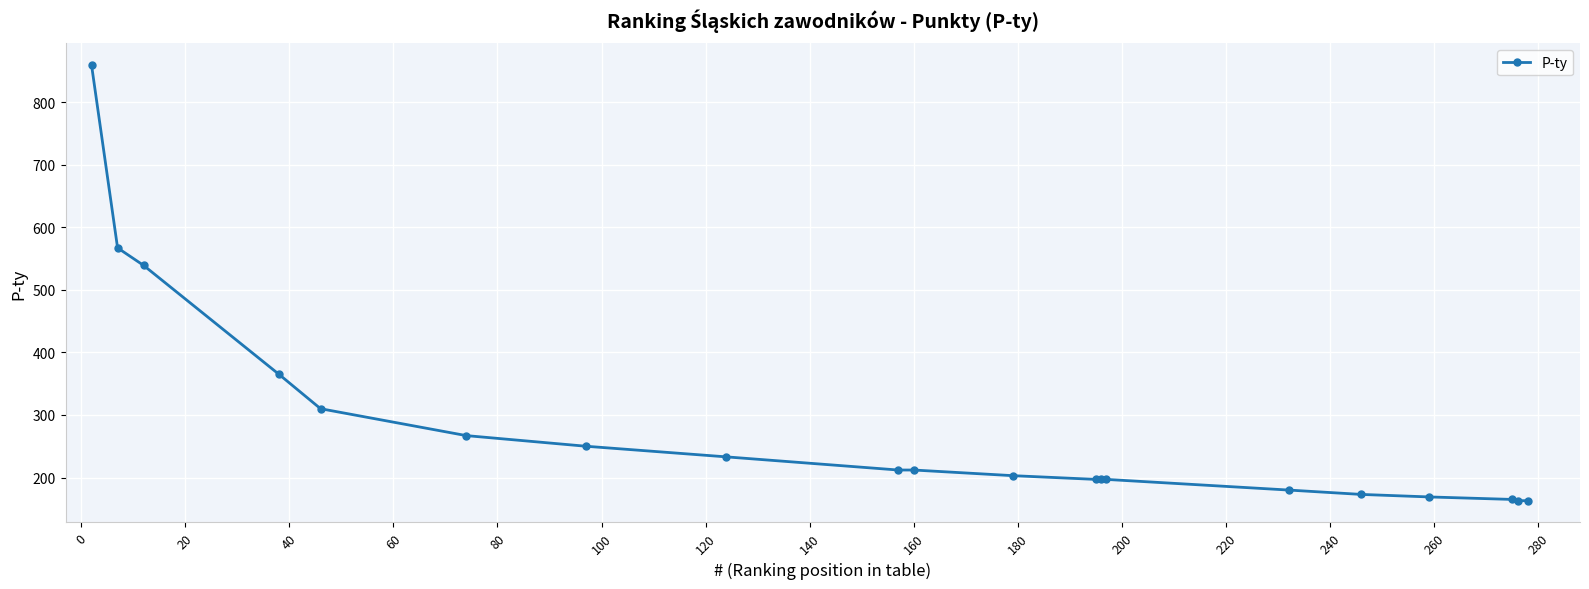

What is the value of the 15th point from the left?

180